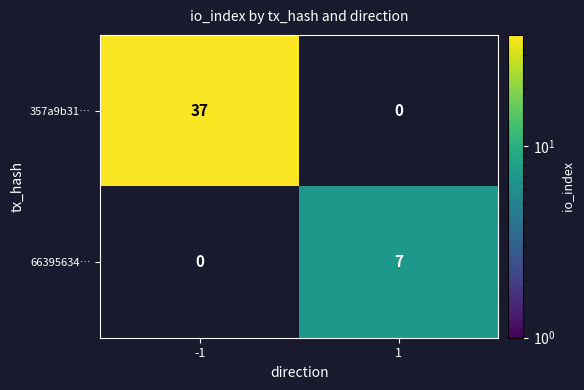

The value of 357a9b31… at -1 is 21. True or false?

False